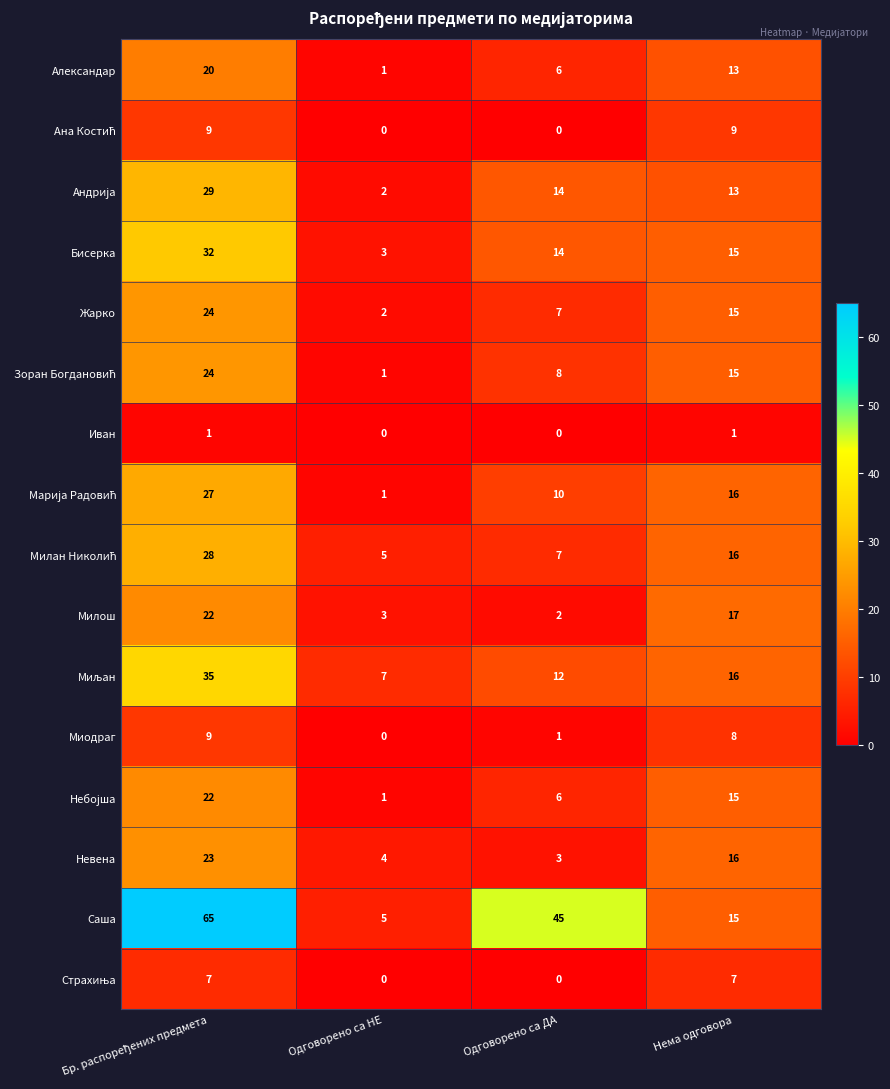

How many data points does each series have?

4